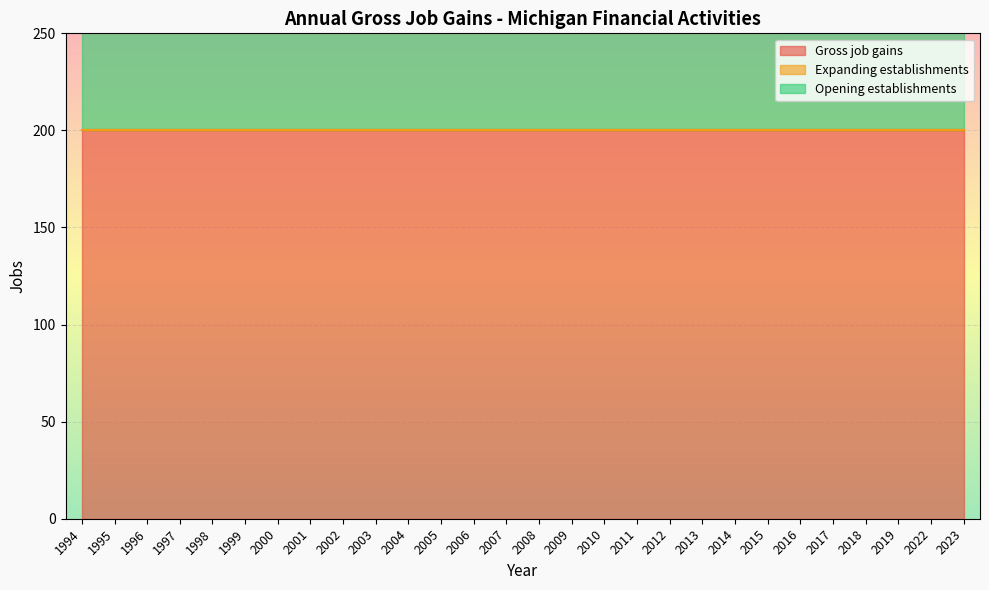

Where is Expanding establishments nearest to the value 0?

1994